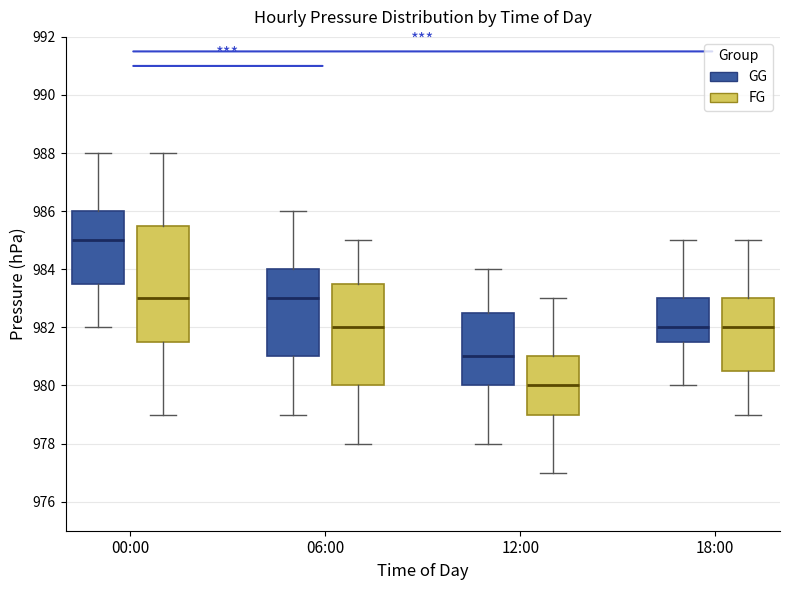

Where does the upper whisker of the box for 12:00 (FG) end on the y-axis? The values are not printed on the chart, so give them approximately, as read against the axis.

983.0